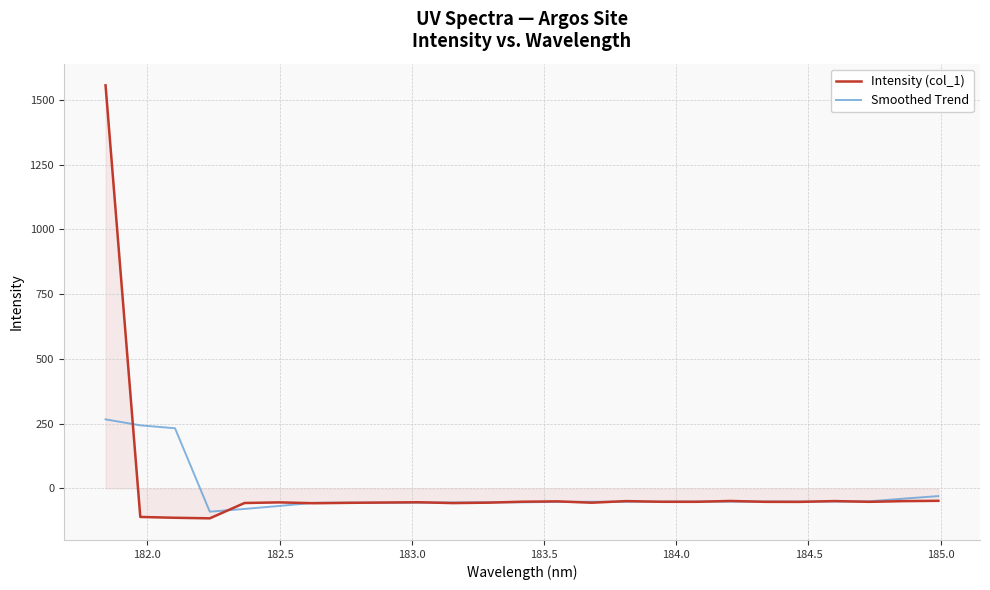

Which series ends up on top after the final intersection of Smoothed Trend and Intensity (col_1)?

Smoothed Trend